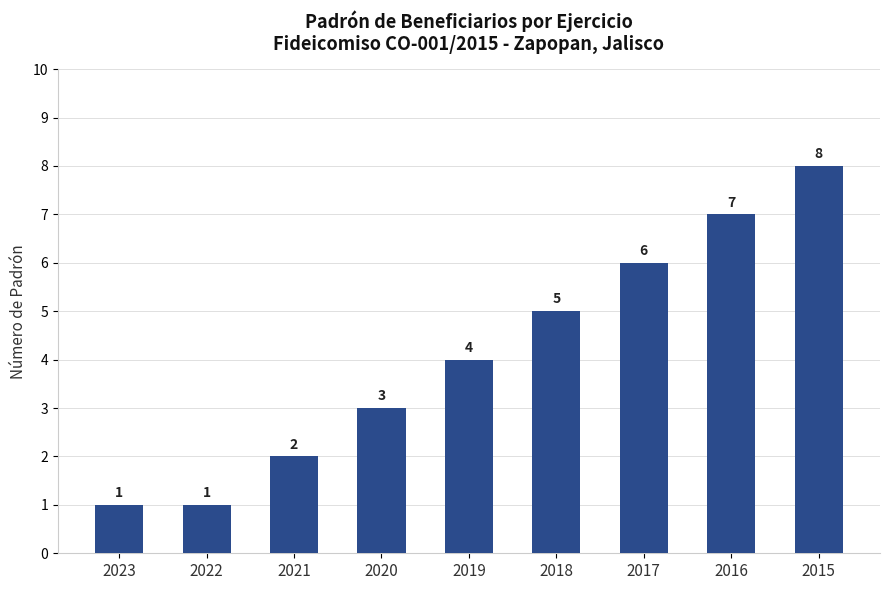

What is the average value?

4